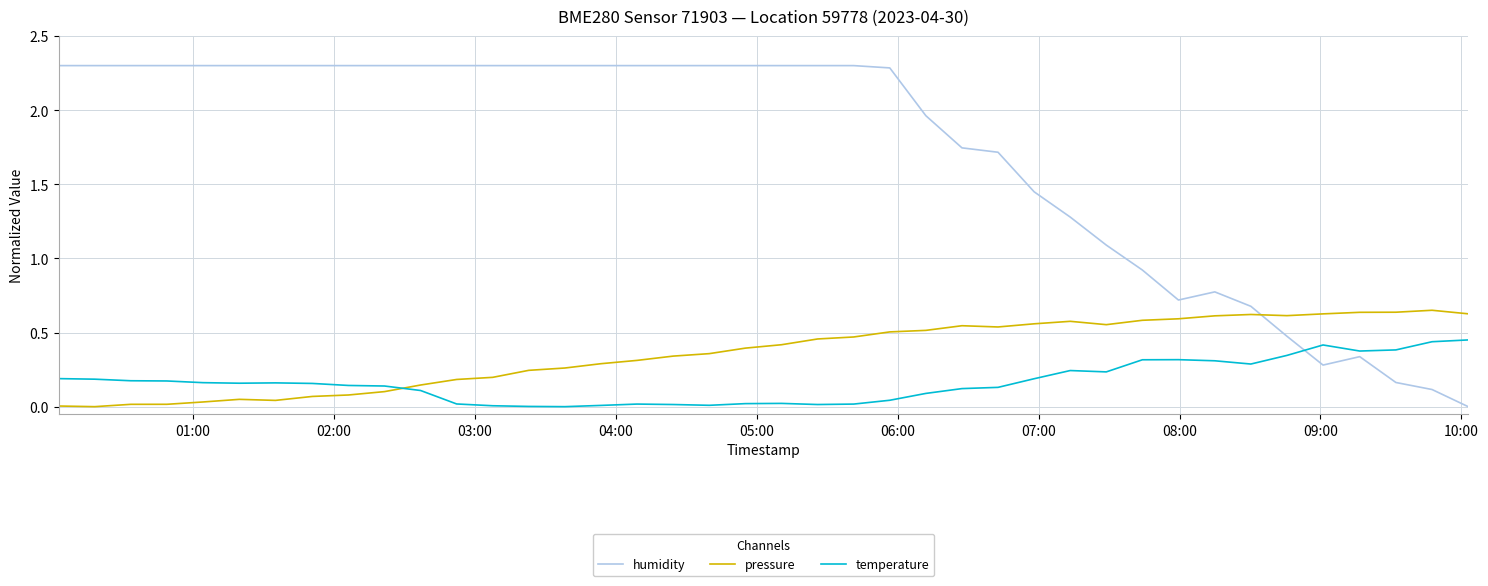

Which series has the largest total across all categories?

humidity